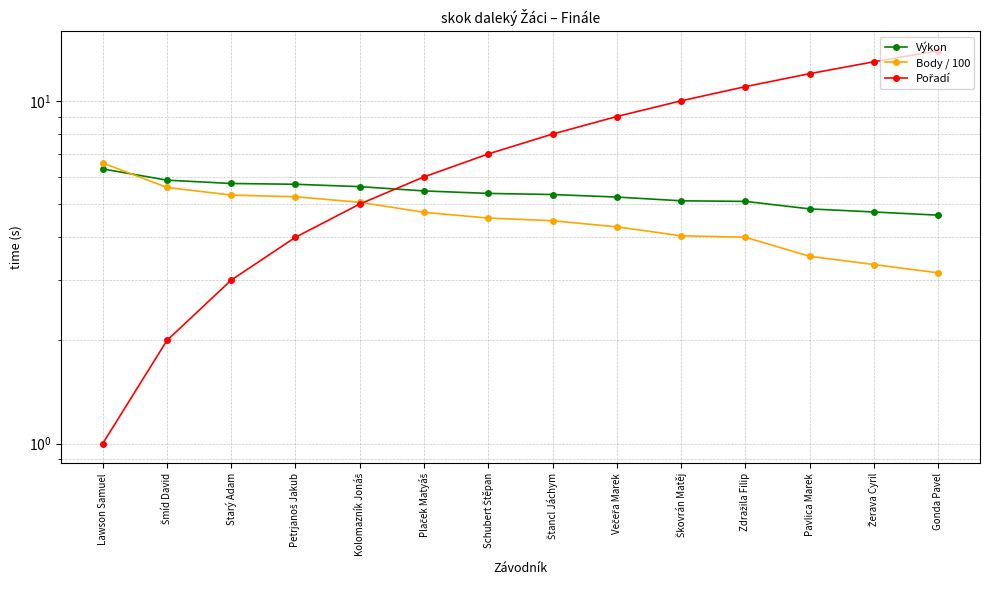

What is the difference between the Body / 100 values at Šmíd David and Škovrán Matěj?

1.5